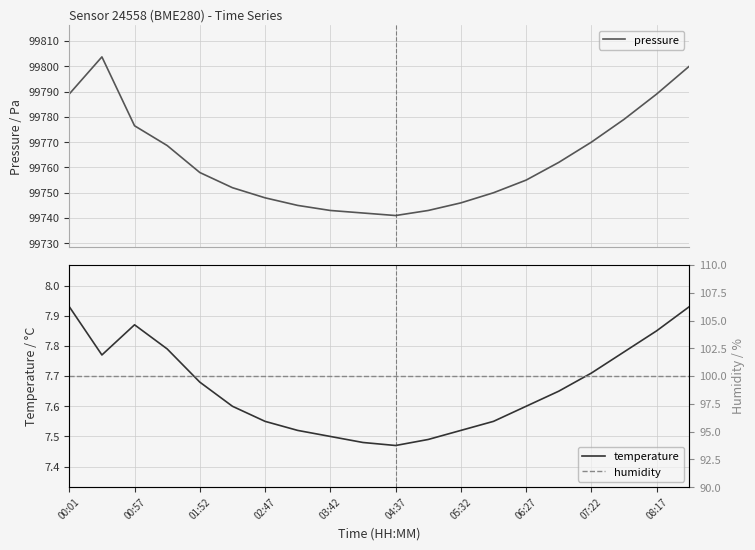

Is it true that temperature equals 2.2 at 05:32?

False